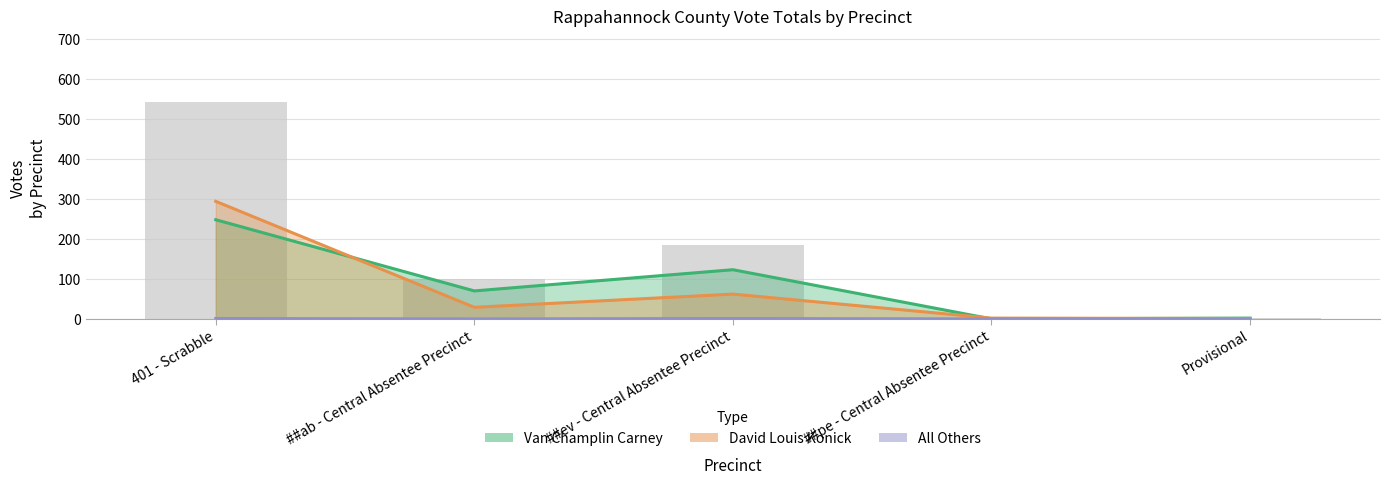

Reading left to right, what are all the values shown in this chart?

Van Champlin Carney: 248	70	123	0	2
David Louis Konick: 294	29	62	2	1
All Others: 1	0	1	0	0
Total Votes Cast: 543	99	186	2	3